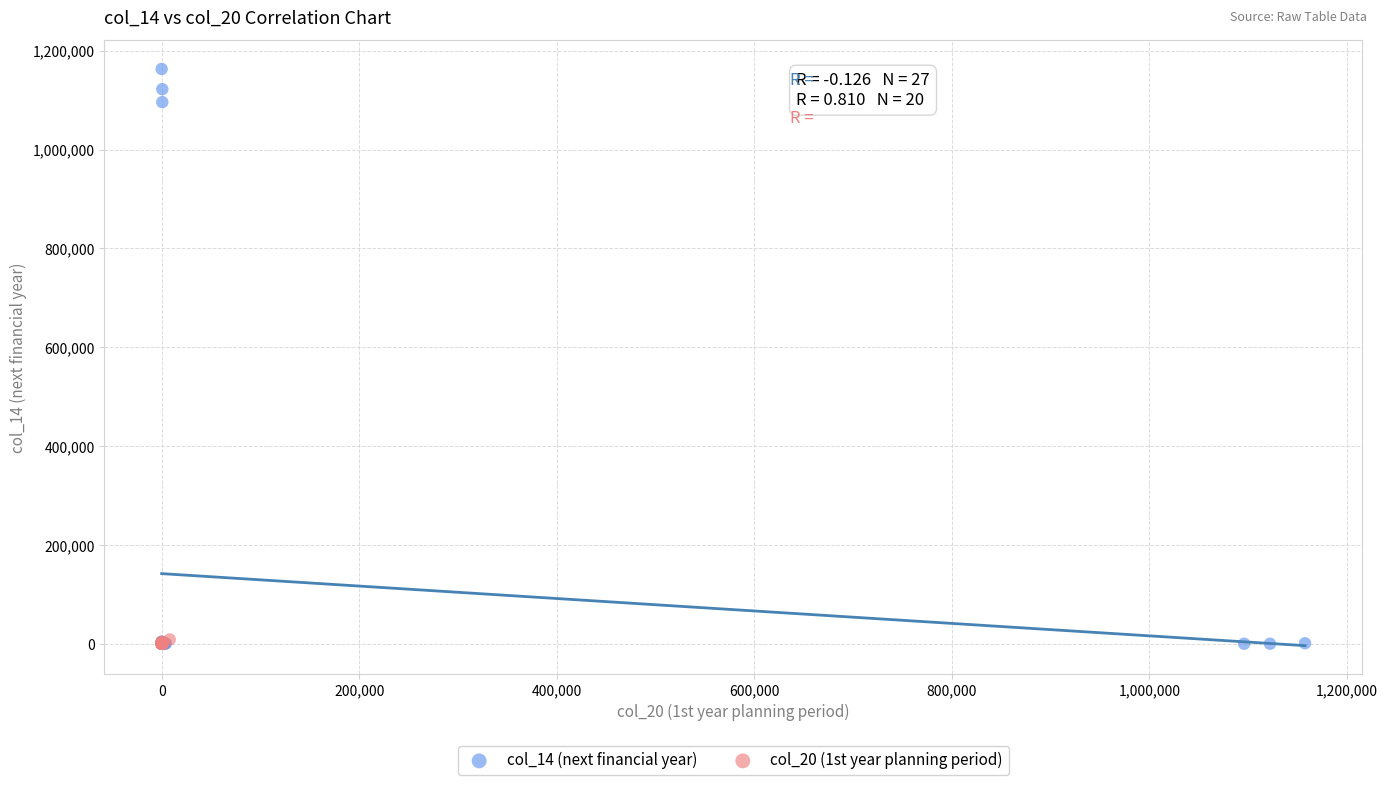

Which series reaches the maximum Y coordinate?

col_14 (next financial year)